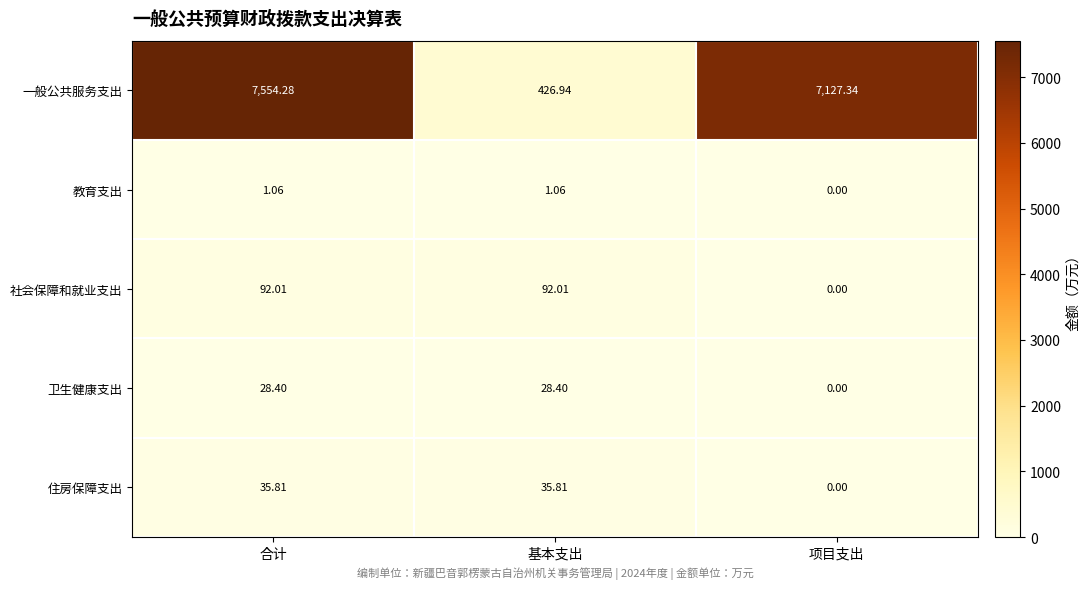

List the series in order of their peak value, highest first.

一般公共服务支出, 社会保障和就业支出, 住房保障支出, 卫生健康支出, 教育支出